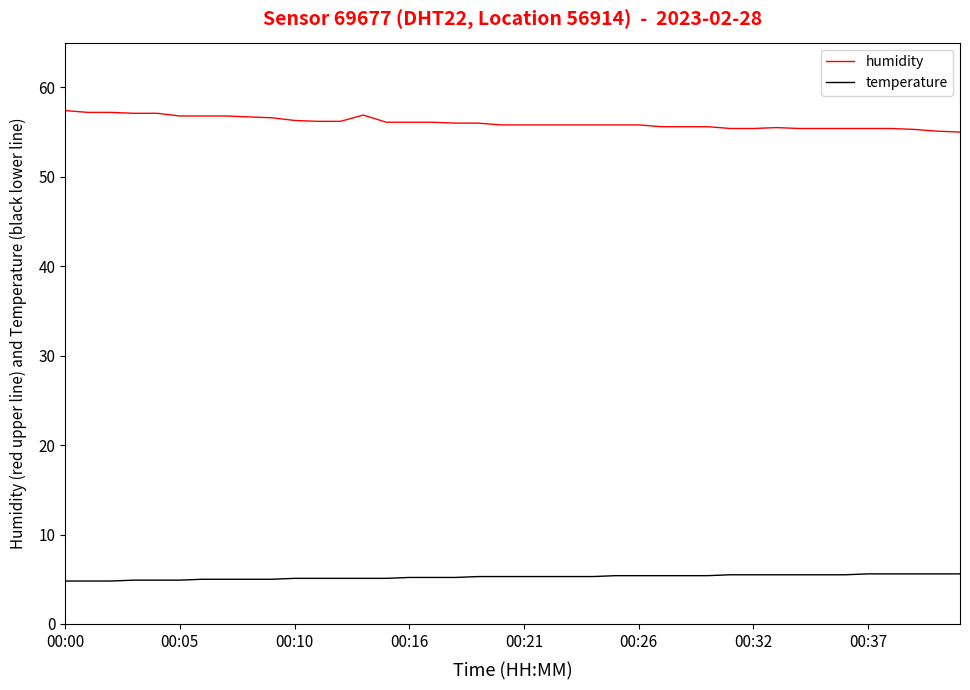

What are all the series names shown in the legend?

humidity, temperature